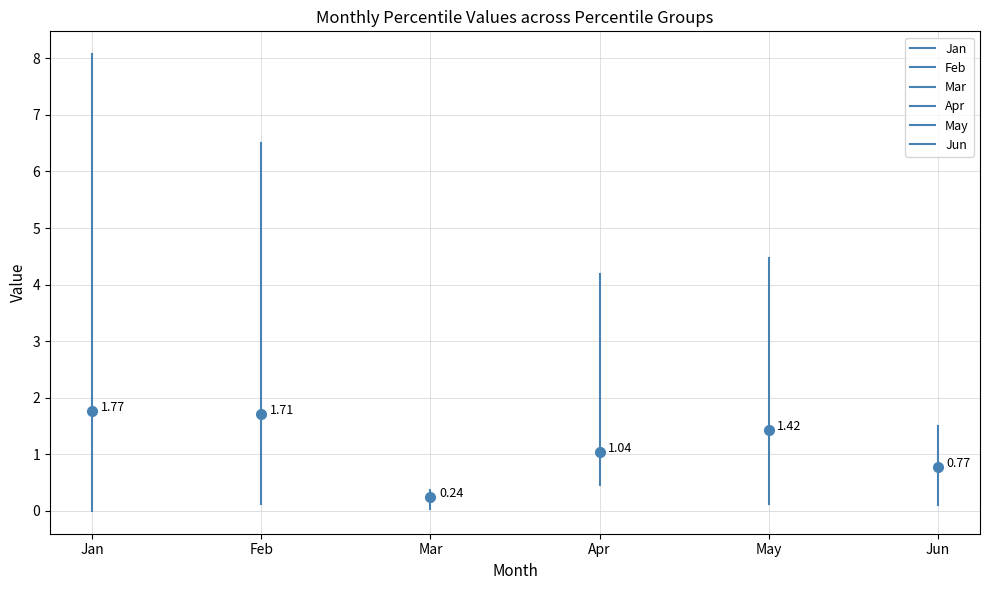

Where is May nearest to the value 2?

May